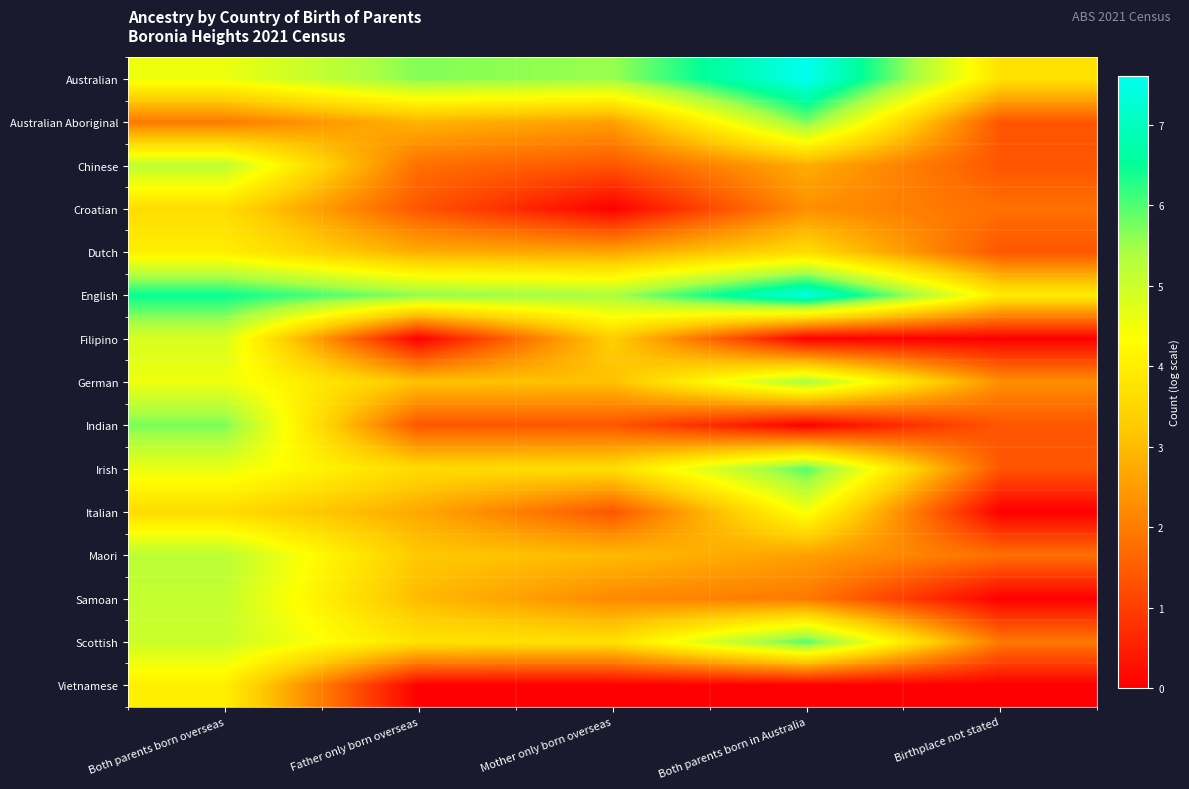

Reading left to right, list all the values displayed in this chart.

Australian: Both parents born overseas=4.6	Father only born overseas=5.7	Mother only born overseas=5.5	Both parents born in Australia=7.6	Birthplace not stated=3.7
Australian Aboriginal: Both parents born overseas=1.9	Father only born overseas=2.9	Mother only born overseas=2.6	Both parents born in Australia=5.7	Birthplace not stated=1.4
Chinese: Both parents born overseas=5.2	Father only born overseas=1.8	Mother only born overseas=1.4	Both parents born in Australia=2.8	Birthplace not stated=1.4
Croatian: Both parents born overseas=3.6	Father only born overseas=1.4	Mother only born overseas=0.0	Both parents born in Australia=2.3	Birthplace not stated=1.8
Dutch: Both parents born overseas=4.0	Father only born overseas=2.8	Mother only born overseas=2.6	Both parents born in Australia=3.6	Birthplace not stated=1.4
English: Both parents born overseas=6.5	Father only born overseas=5.6	Mother only born overseas=5.4	Both parents born in Australia=7.4	Birthplace not stated=4.0
Filipino: Both parents born overseas=4.9	Father only born overseas=0.0	Mother only born overseas=3.3	Both parents born in Australia=0.0	Birthplace not stated=0.0
German: Both parents born overseas=4.6	Father only born overseas=3.1	Mother only born overseas=3.1	Both parents born in Australia=5.4	Birthplace not stated=2.3
Indian: Both parents born overseas=5.7	Father only born overseas=1.4	Mother only born overseas=1.4	Both parents born in Australia=0.0	Birthplace not stated=1.4
Irish: Both parents born overseas=4.6	Father only born overseas=3.6	Mother only born overseas=3.6	Both parents born in Australia=6.0	Birthplace not stated=1.4
Italian: Both parents born overseas=3.6	Father only born overseas=2.7	Mother only born overseas=1.4	Both parents born in Australia=4.5	Birthplace not stated=0.0
Maori: Both parents born overseas=5.2	Father only born overseas=3.2	Mother only born overseas=3.0	Both parents born in Australia=2.6	Birthplace not stated=1.8
Samoan: Both parents born overseas=5.1	Father only born overseas=3.0	Mother only born overseas=2.2	Both parents born in Australia=1.9	Birthplace not stated=0.0
Scottish: Both parents born overseas=5.0	Father only born overseas=3.8	Mother only born overseas=3.7	Both parents born in Australia=6.0	Birthplace not stated=1.9
Vietnamese: Both parents born overseas=4.0	Father only born overseas=0.0	Mother only born overseas=0.0	Both parents born in Australia=0.0	Birthplace not stated=0.0